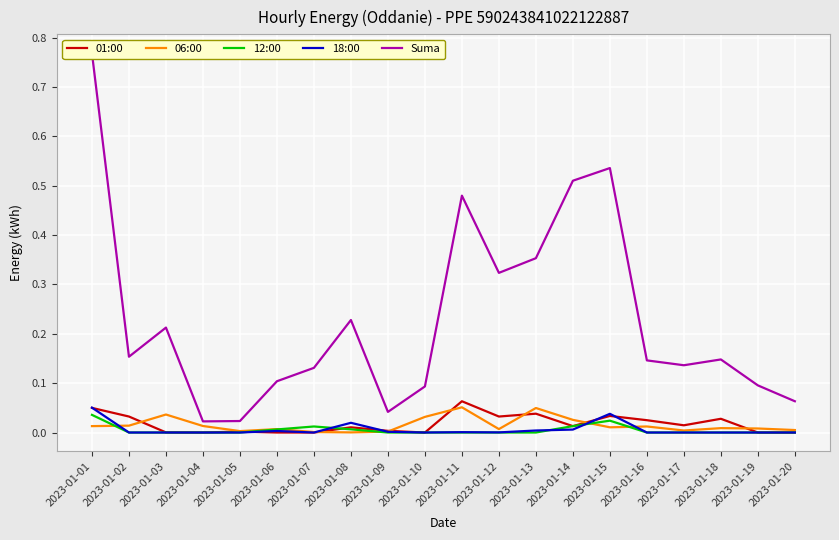

At which label is Suma closest to 0?

2023-01-04